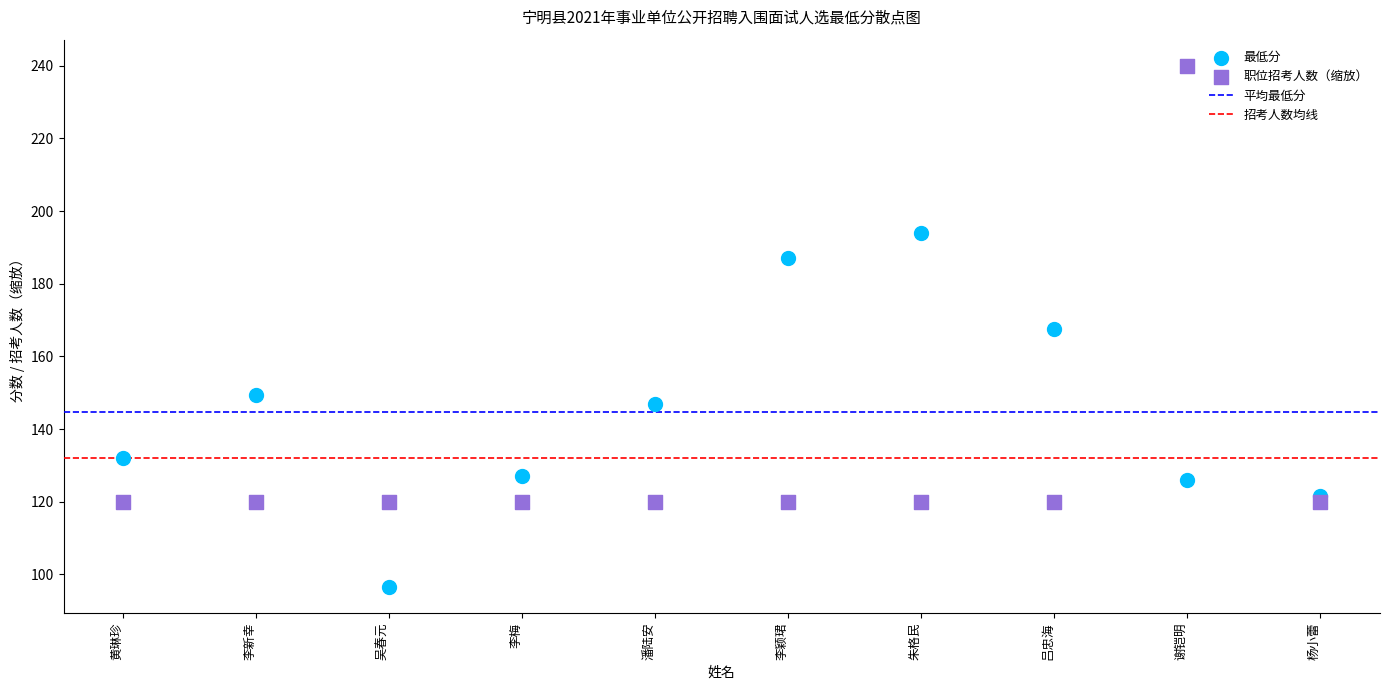

In the 最低分 series, what Y value is closest to 145?

147.0